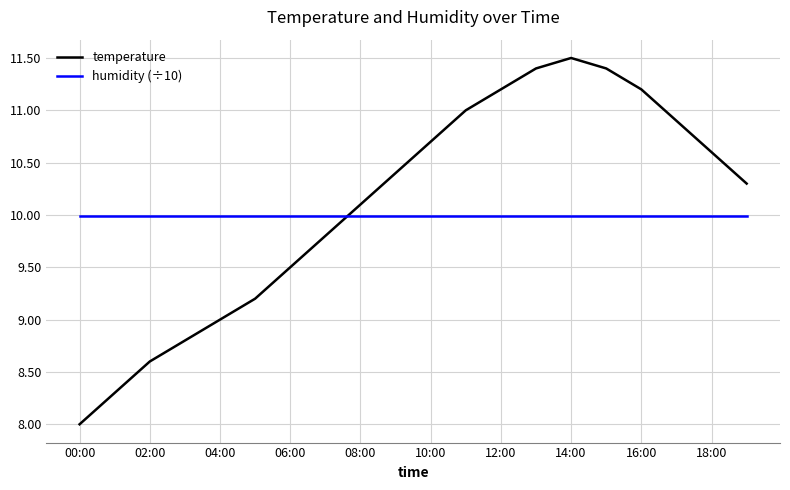

Is this an area chart (filled region under the line)?

No